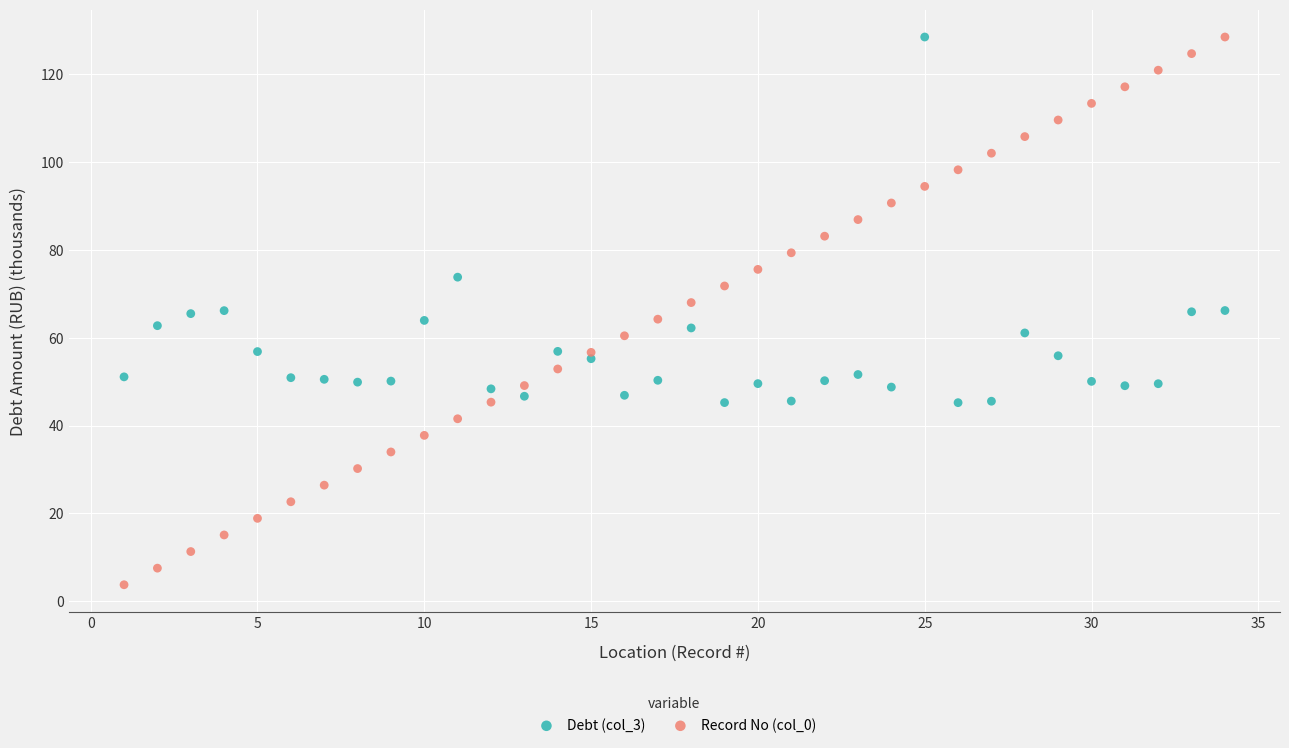

What is the X range (max minus min) for the scatter plot?

33.0